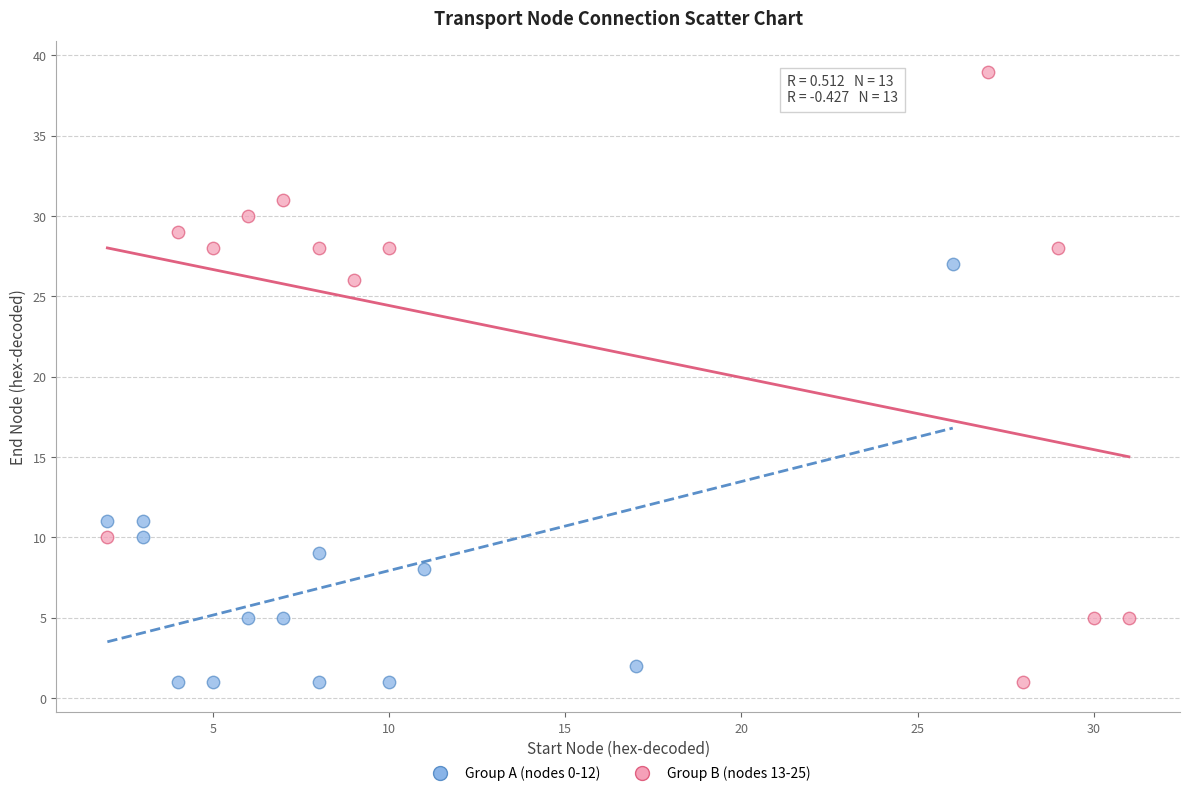

Which series reaches the maximum Y coordinate?

Group B (nodes 13-25)